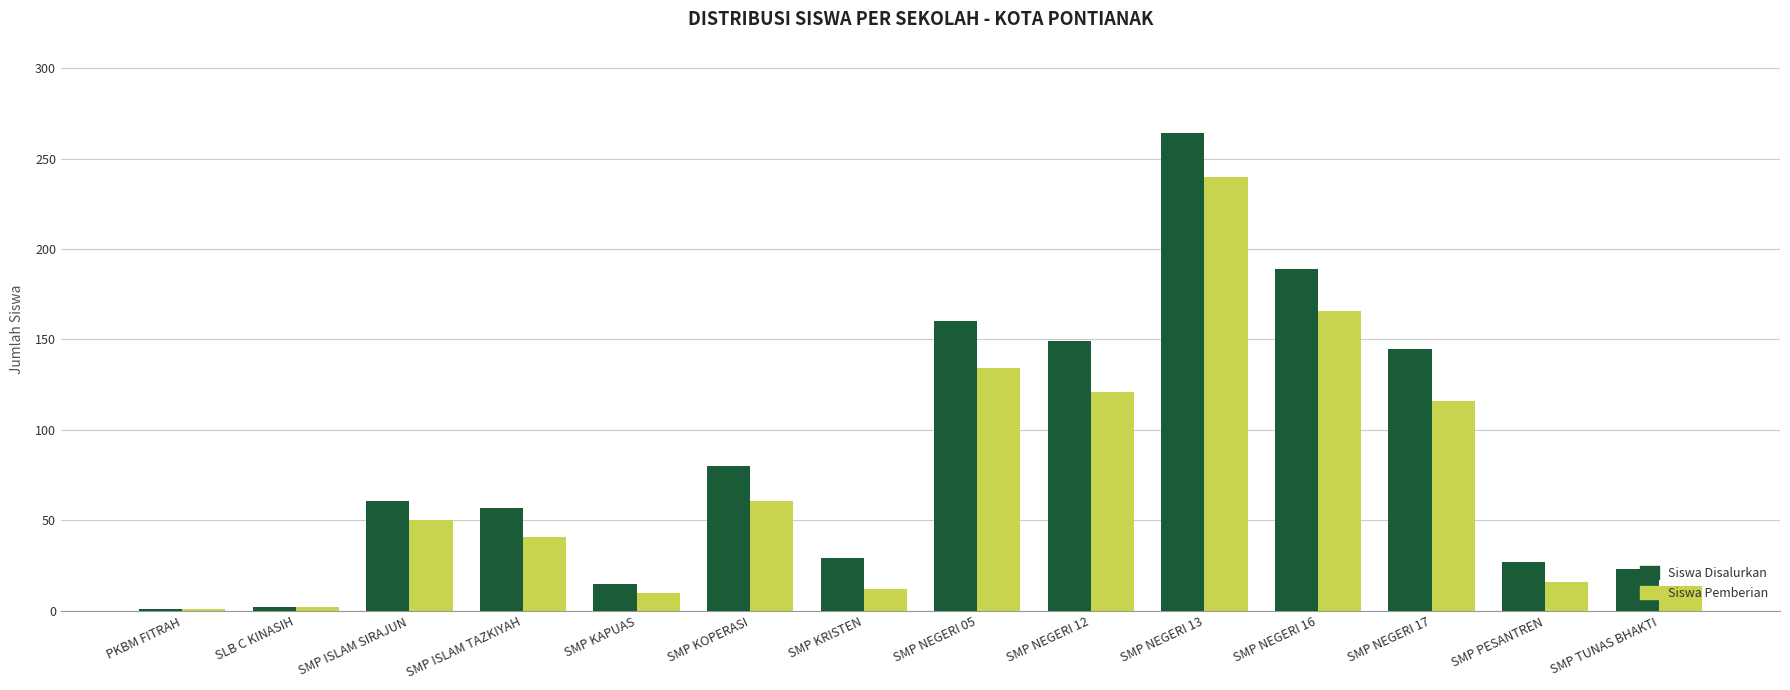

True or false: Siswa Pemberian has a value of 18 at SMP KOPERASI.

False